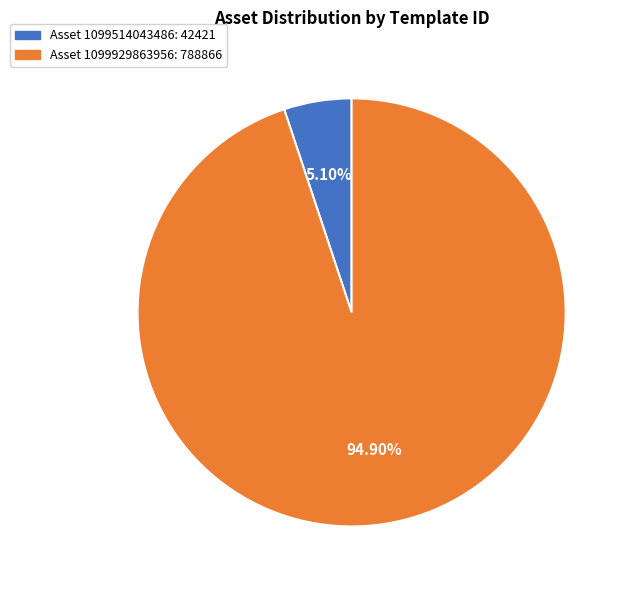

Which slice is the largest?

Asset 1099929863956: 788866